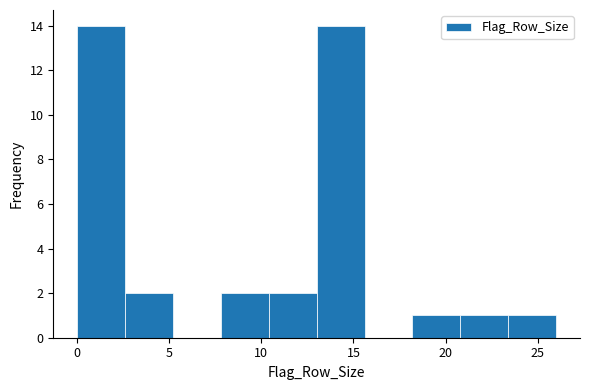

Reading left to right, list every bar in this chart as the range it spans on the x-axis followed by its height. Neither the bar edges nor the heights are printed on the chart, so give them approximately, as read against the axes.

0.0 to 2.6: 14
2.6 to 5.2: 2
5.2 to 7.8: 0
7.8 to 10.4: 2
10.4 to 13.0: 2
13.0 to 15.6: 14
15.6 to 18.2: 0
18.2 to 20.8: 1
20.8 to 23.4: 1
23.4 to 26.0: 1